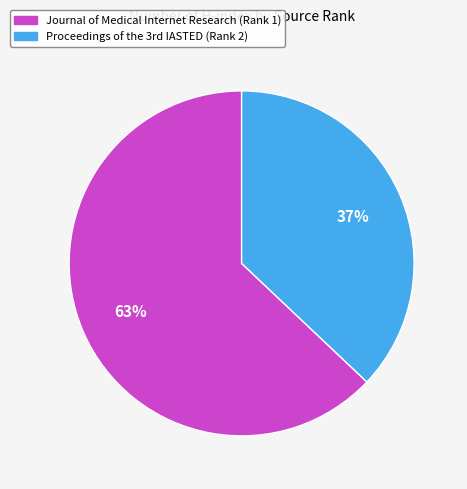

Which category has the biggest portion of the pie?

Journal of Medical Internet Research (Rank 1)